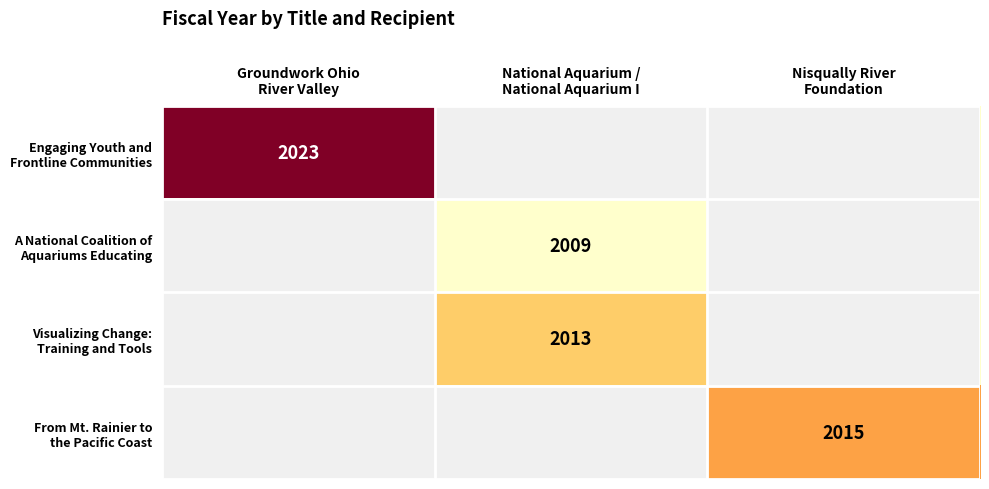

Between National Aquarium /
National Aquarium I and Groundwork Ohio
River Valley, which is larger?

Groundwork Ohio
River Valley